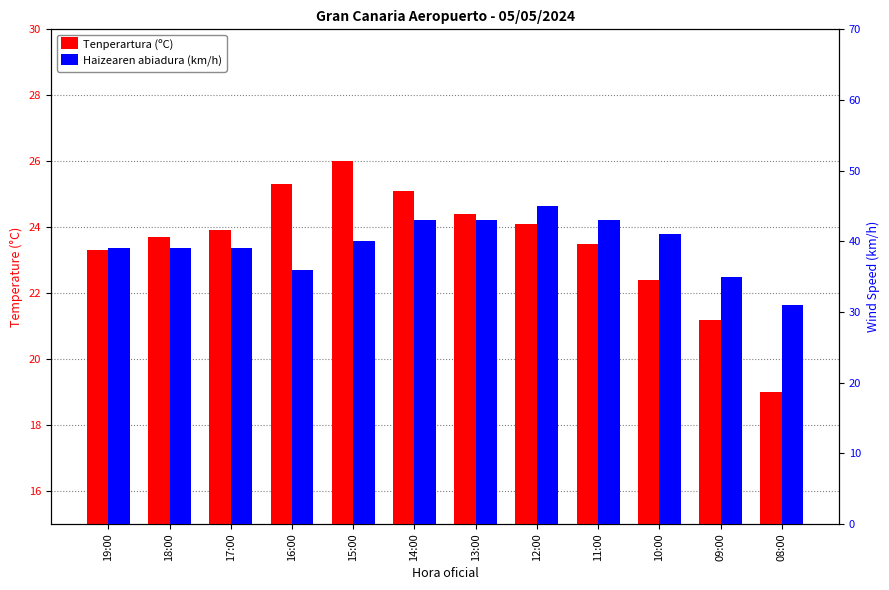

What value does the Haizearen abiadura (km/h) series have at 10:00?

41.0